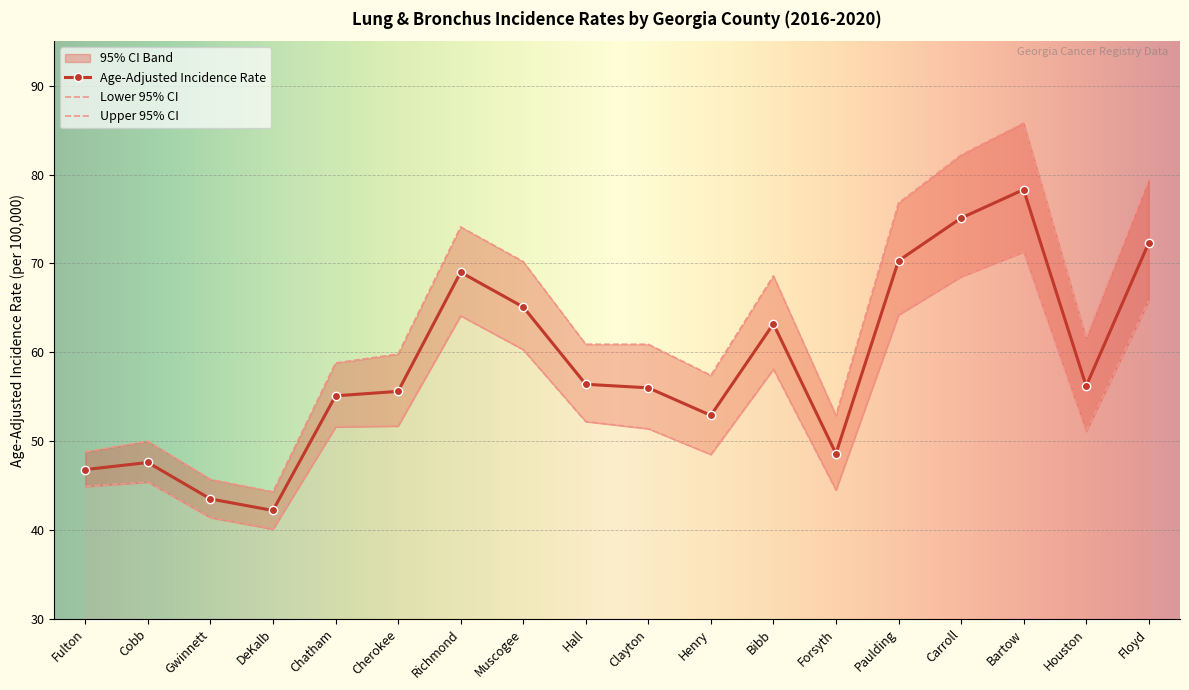

True or false: Upper 95% CI and Age-Adjusted Incidence Rate intersect in this chart.

False